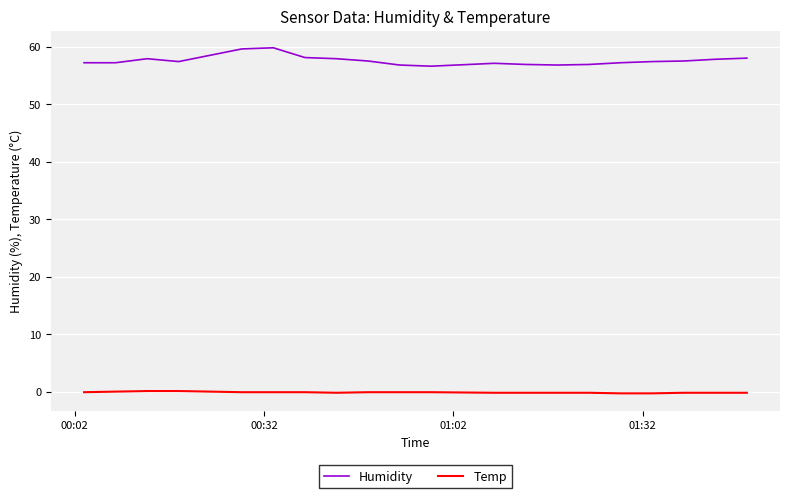

What is the maximum value shown in the chart?

59.8